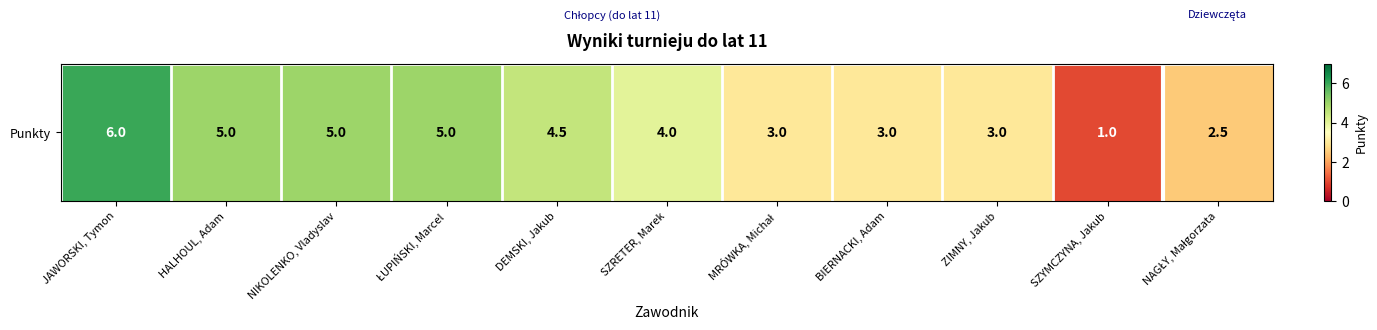

What is the approximate value at ŁUPIŃSKI, Marcel?

5.0